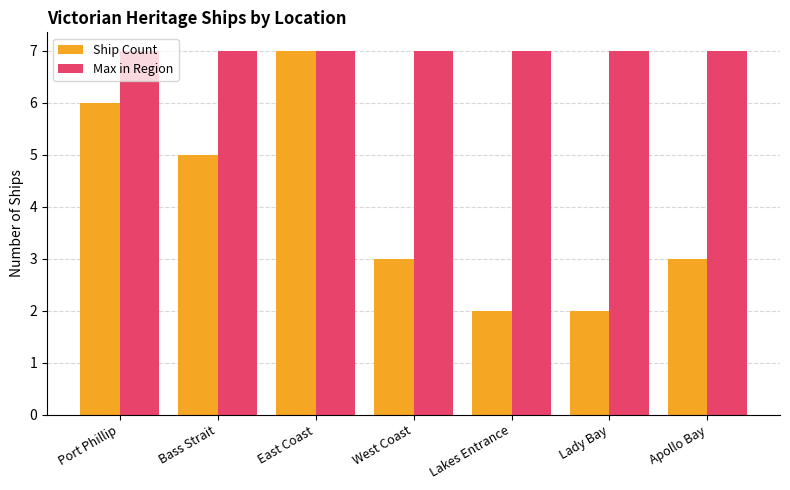

What is the maximum value for Ship Count?

7